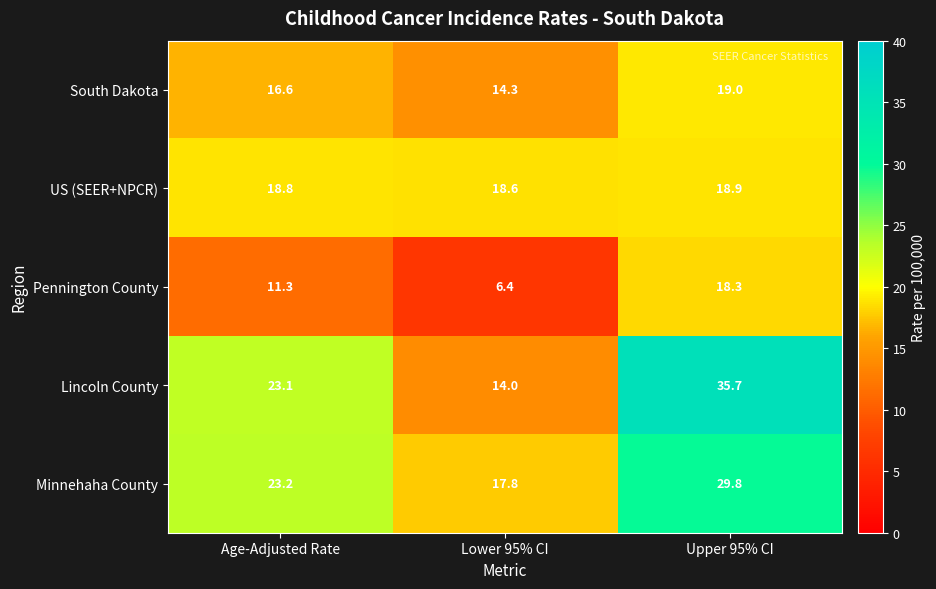

At Lower 95% CI, list the series in order from smallest to largest.

Pennington County, Lincoln County, South Dakota, Minnehaha County, US (SEER+NPCR)